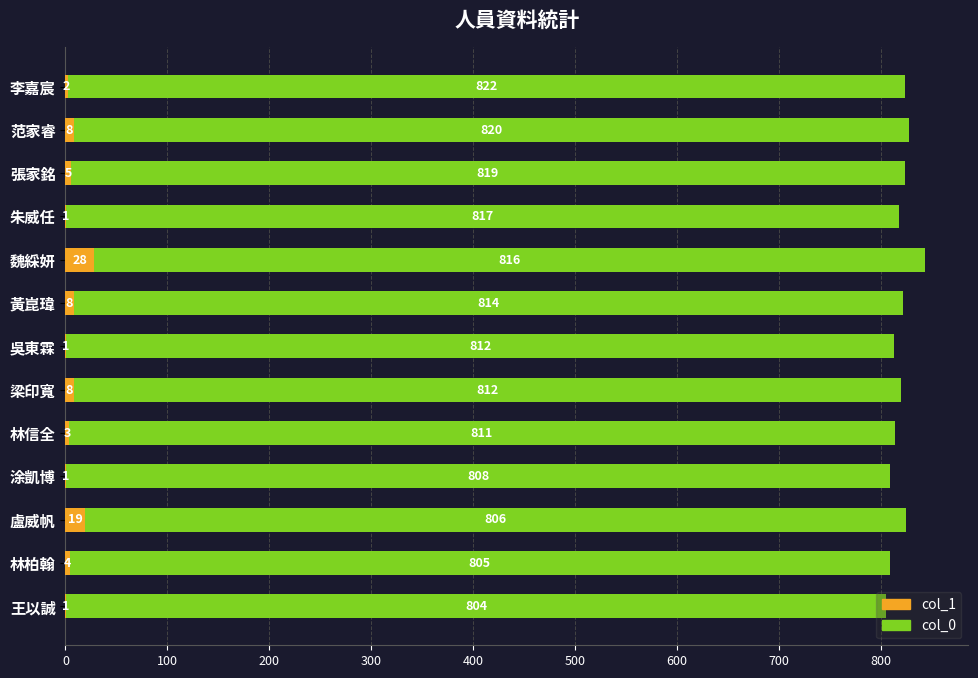

What is the total value across all series at 張家銘?

824